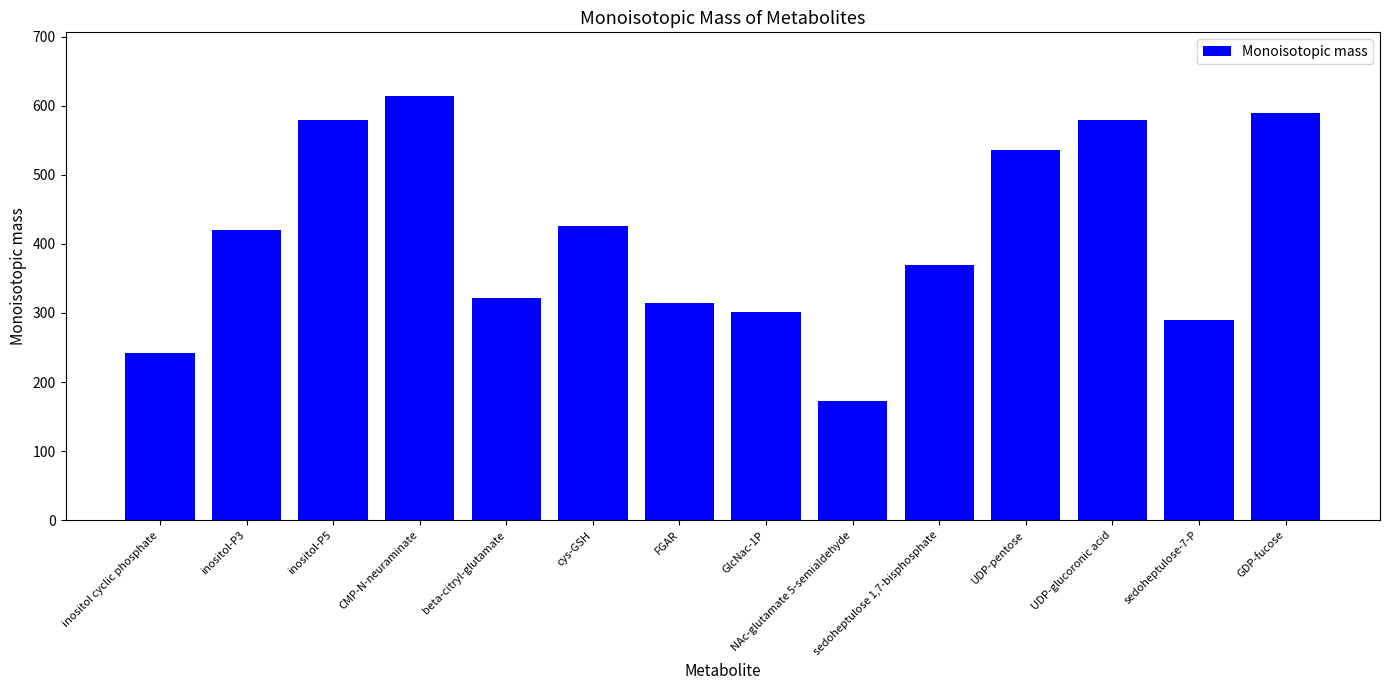

What is the ratio of the value at beta-citryl-glutamate to the value at GlcNac-1P?

1.1